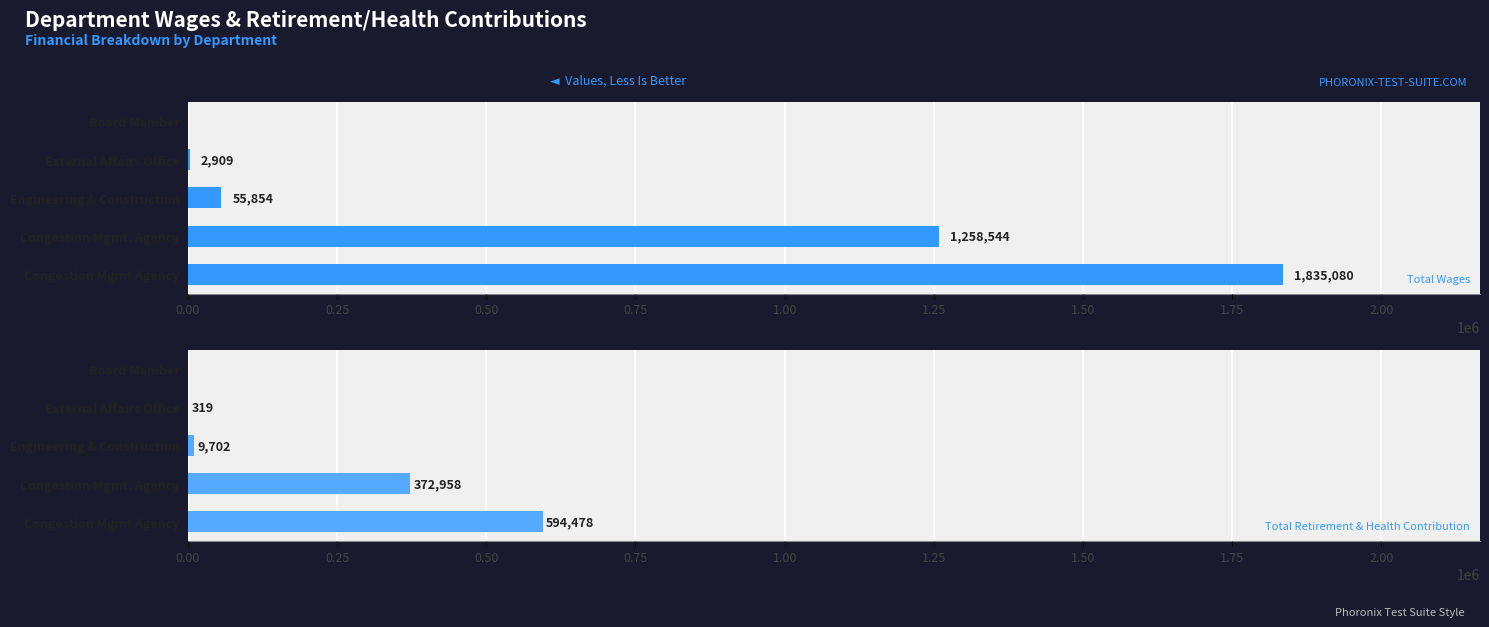

What is the maximum value shown in the chart?

1835080